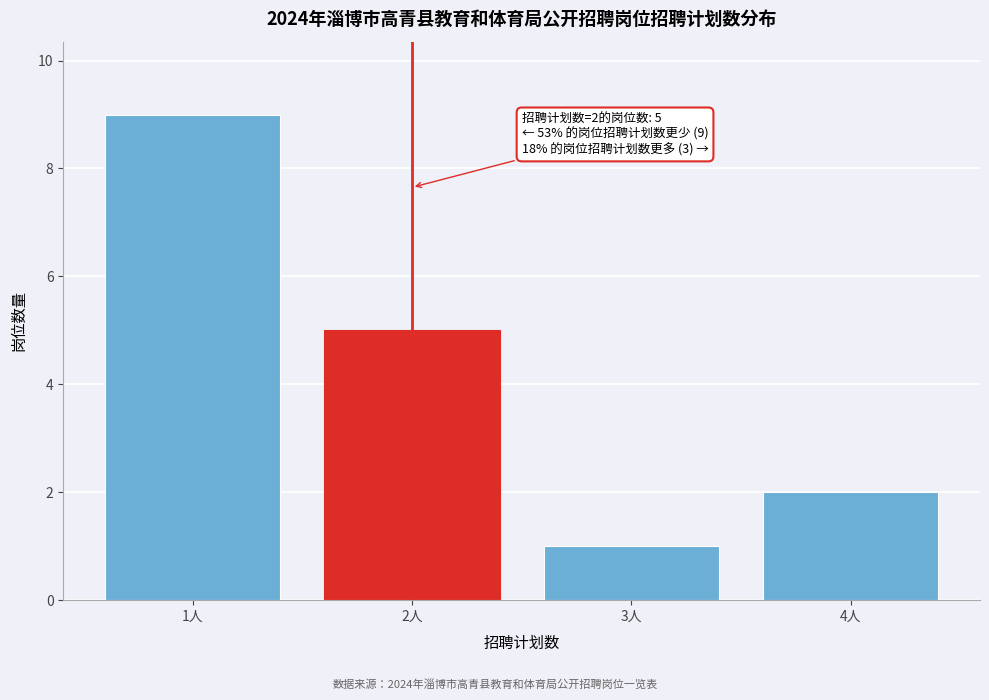

Reading left to right, transcribe all the data shown in this chart.

9	5	1	2